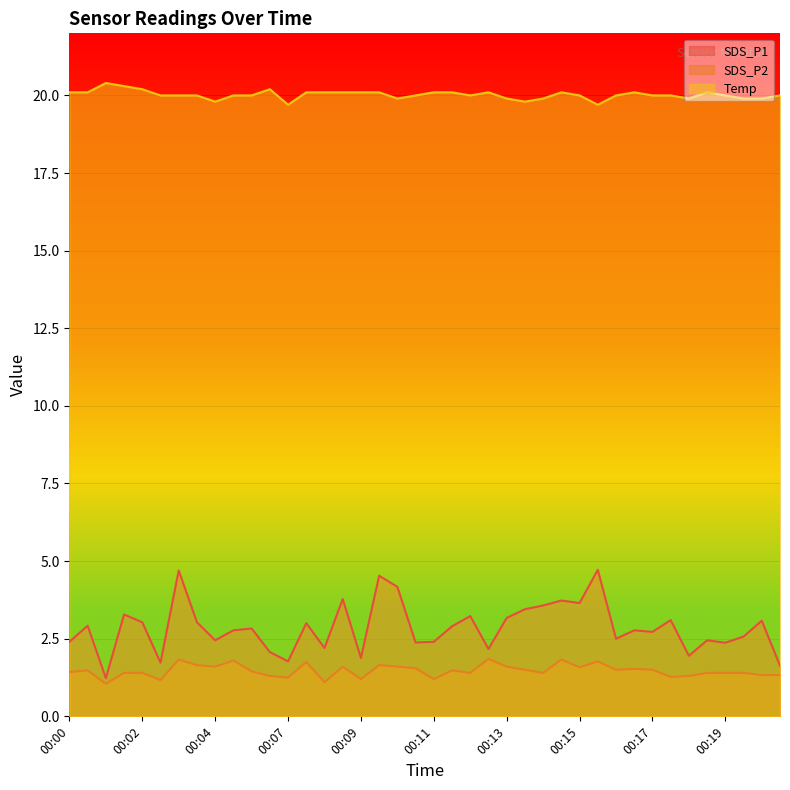

At which category does the chart reach its peak across all series?

00:01